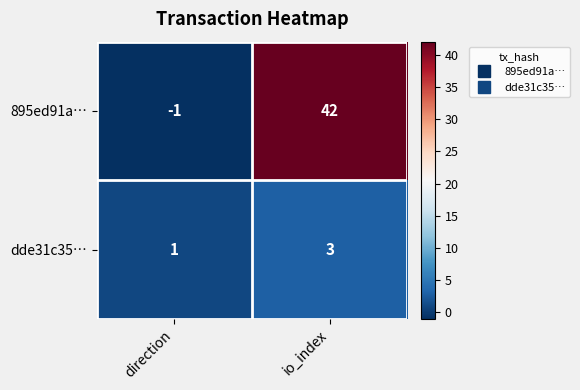

True or false: dde31c35… has a value of 4 at io_index.

False